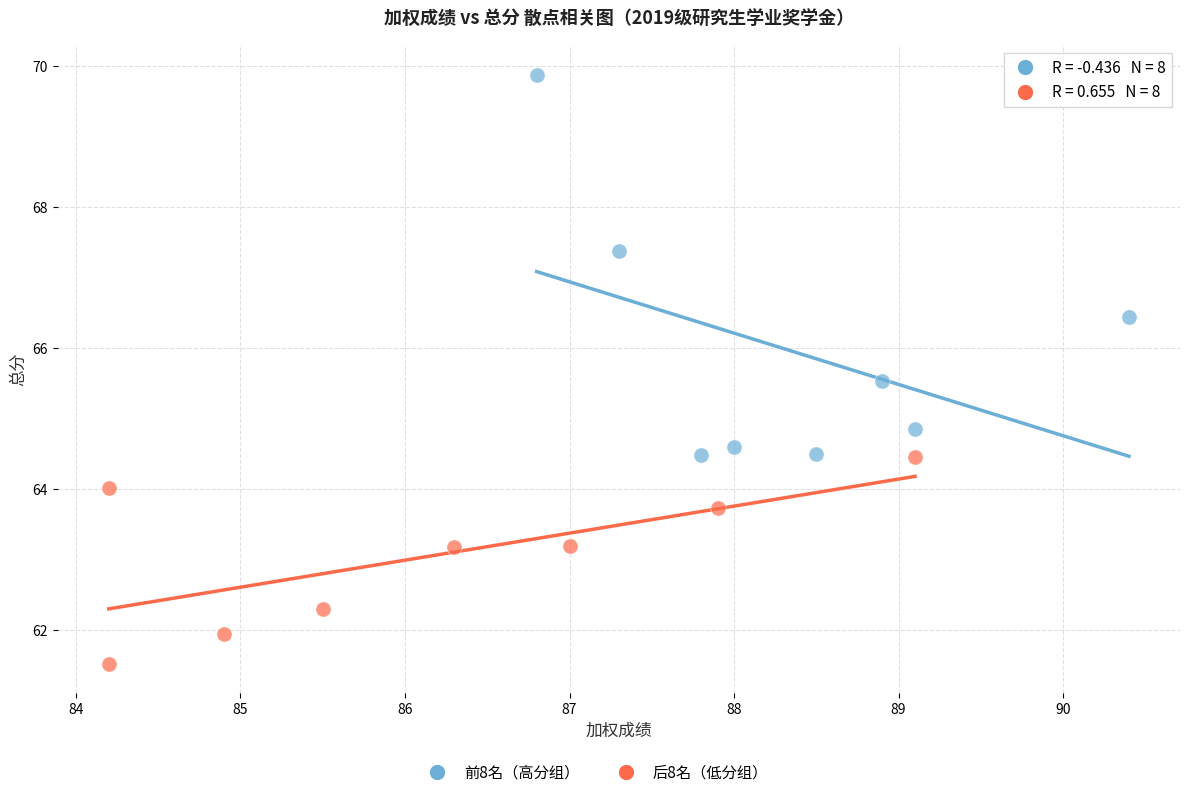

Which series reaches the maximum Y coordinate?

前8名（高分组）